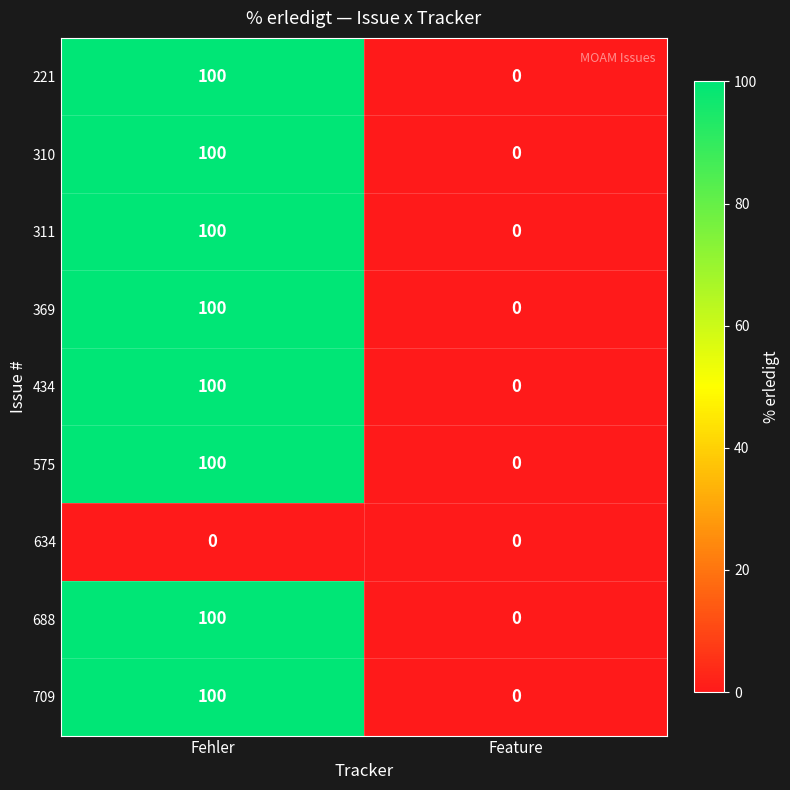

What is the total value across all series at Fehler?

800